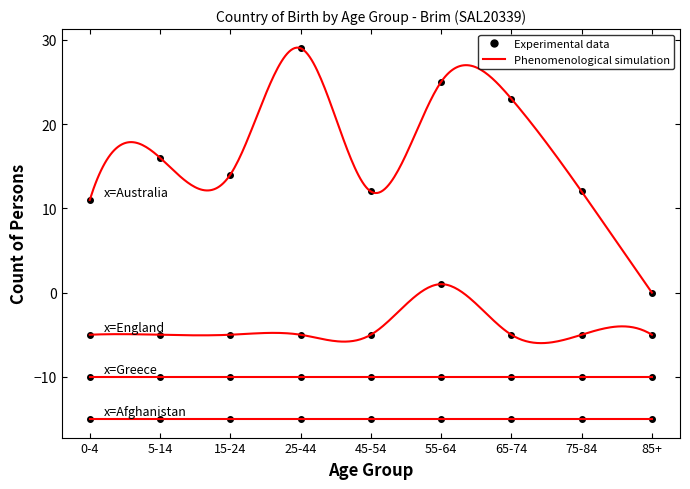

True or false: England and Australia cross at least once.

False